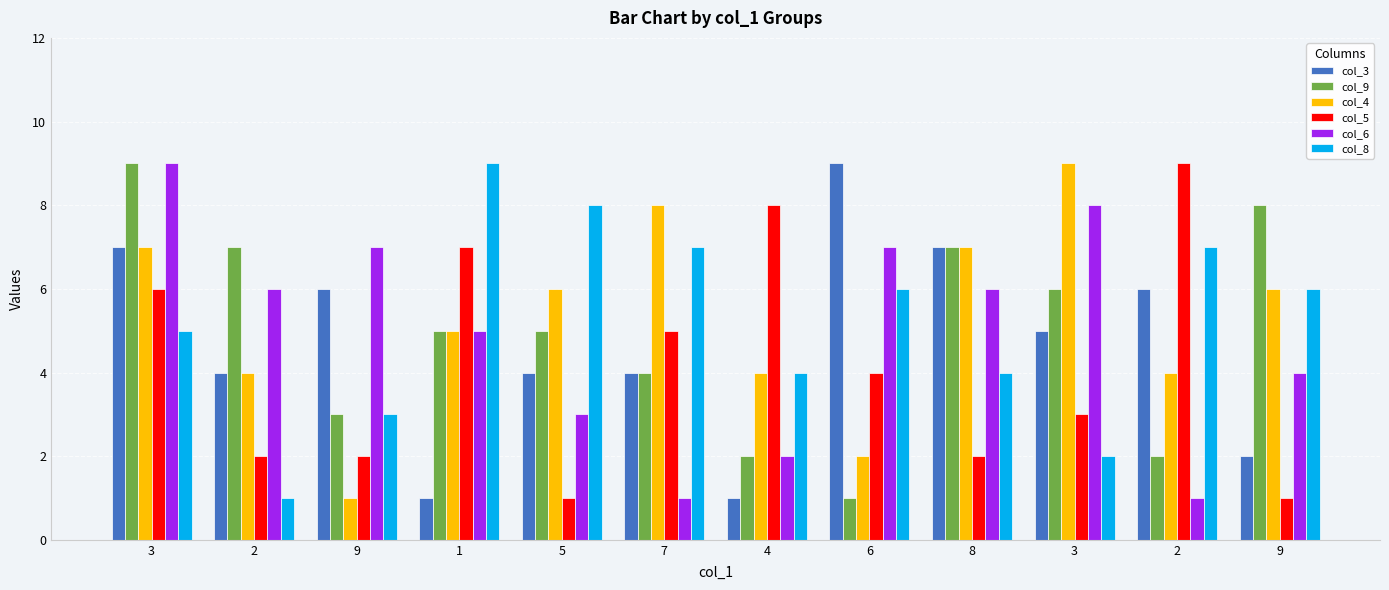

The col_3 series shows 7 at 8. True or false?

True